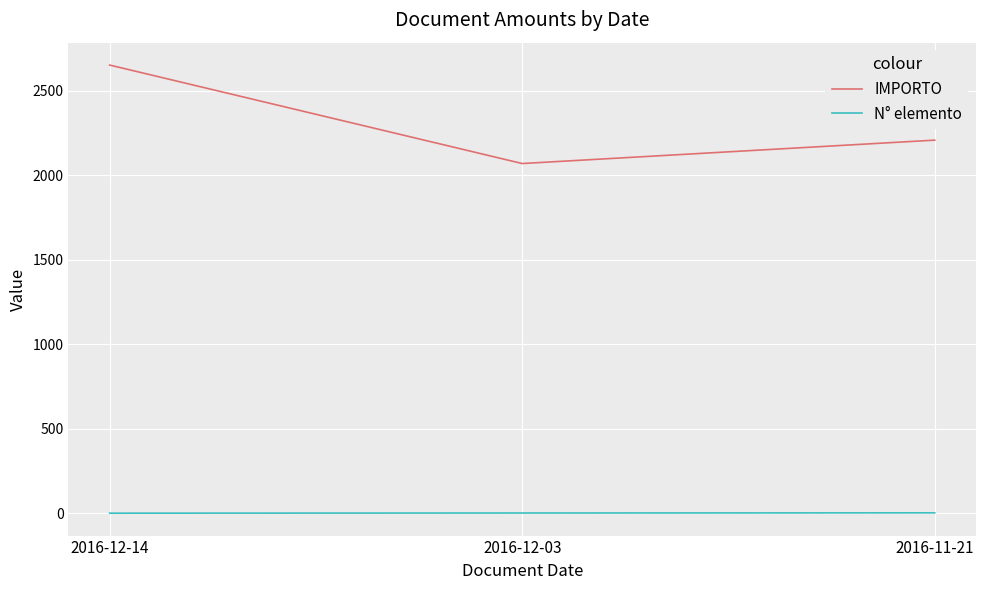

At 2016-12-14, list the series in order from smallest to largest.

N° elemento, IMPORTO